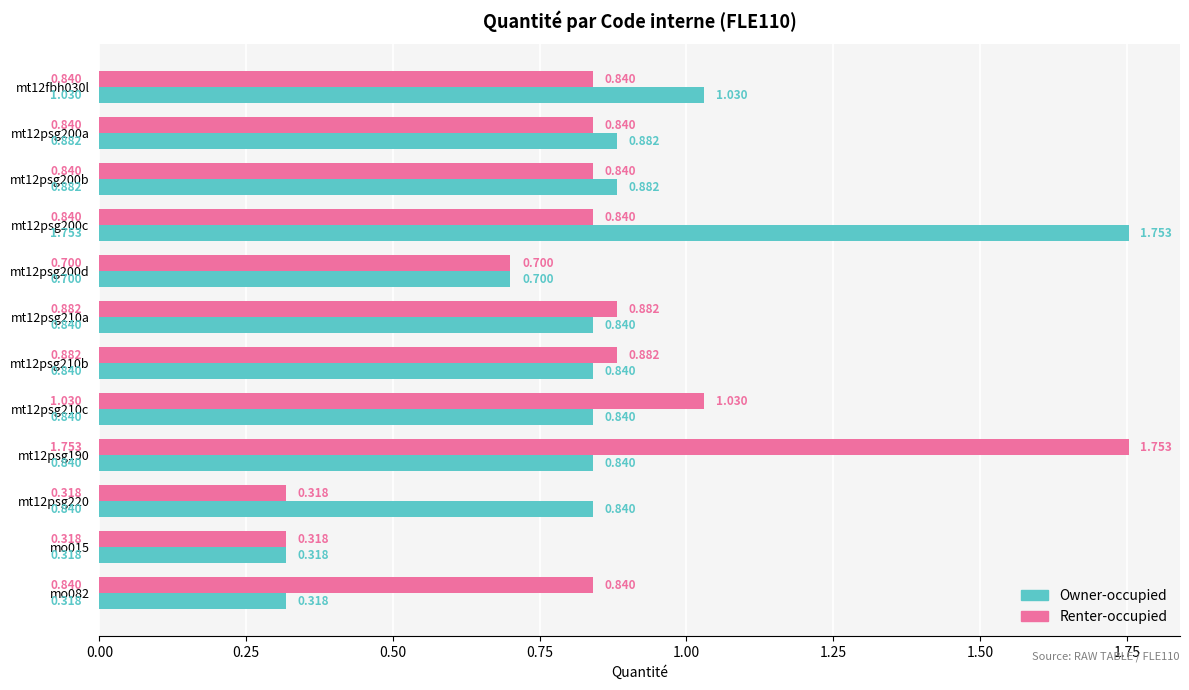

Which series changed the most between mt12psg200b and mt12psg190?

Renter-occupied